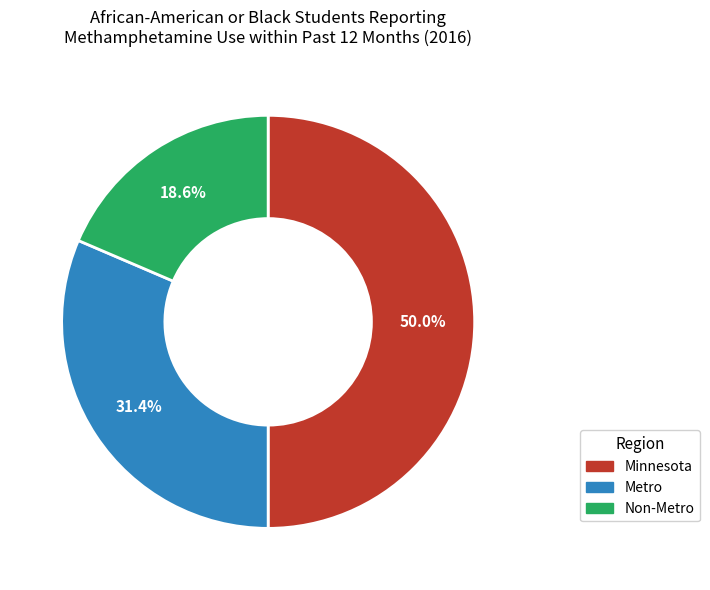

Does Non-Metro represent more than half of the total?

No